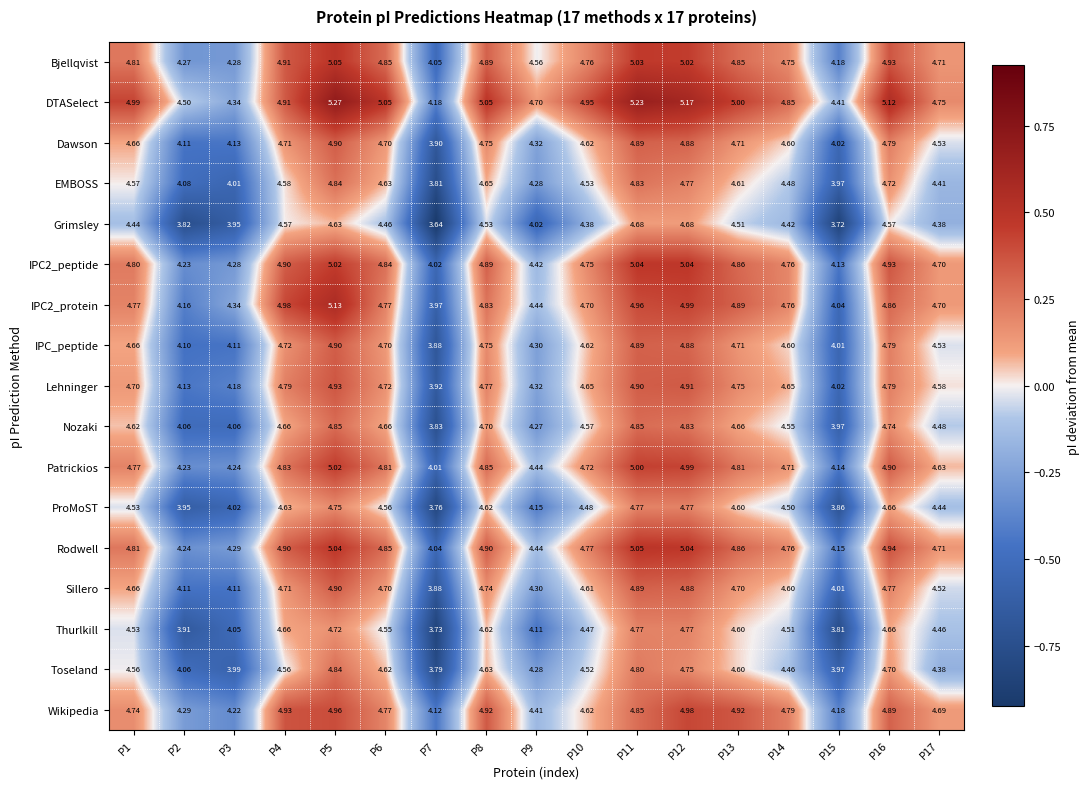

Which series has the widest spread of values?

IPC2_protein